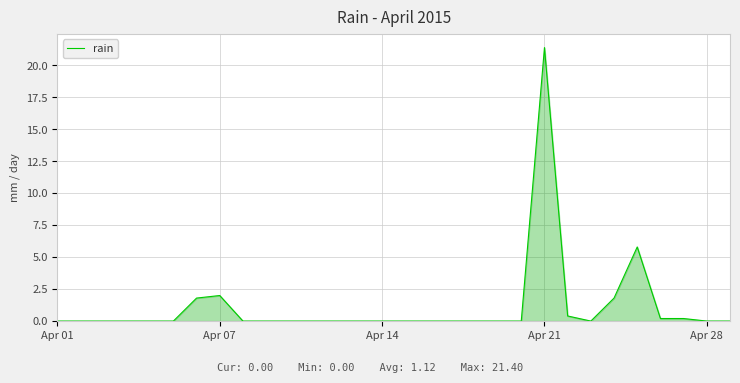

What is the difference between the maximum and minimum values?

21.4